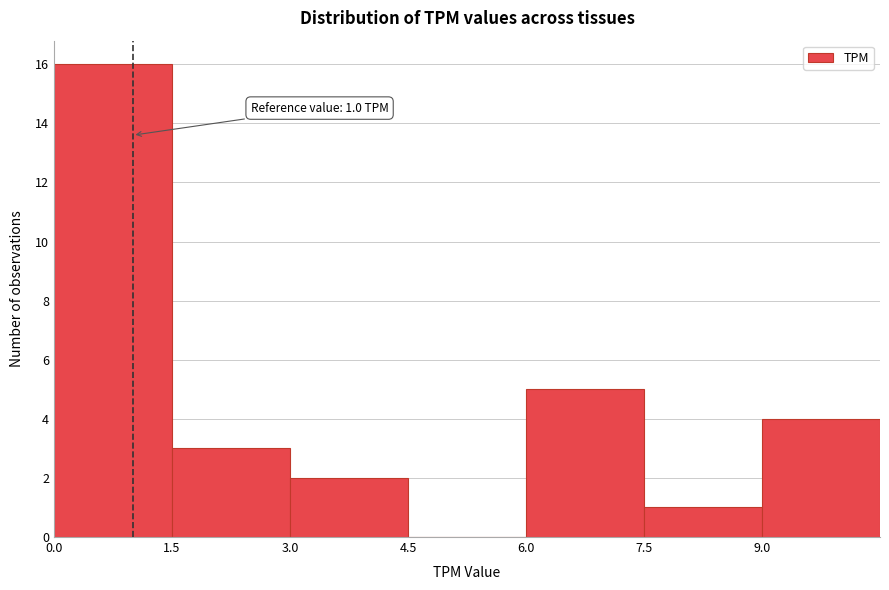

Over which range of the x-axis is the bar tallest?

0.0 to 1.5